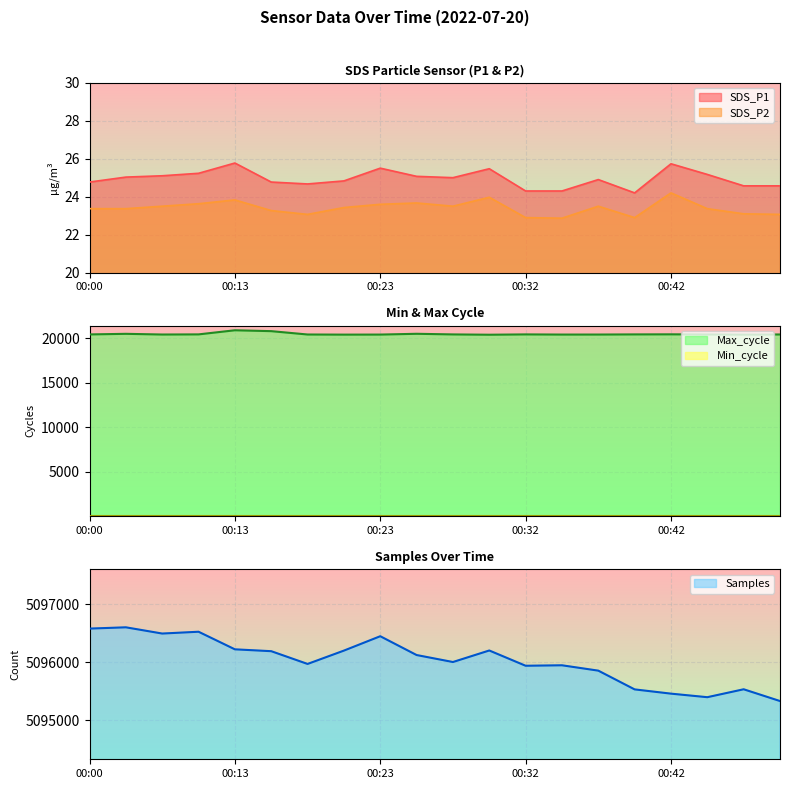

Reading right to left, what are all the values shown in this chart?

SDS_P1: 00:50=24.6	00:47=24.6	00:45=25.2	00:42=25.7	00:40=24.2	00:37=24.9	00:35=24.3	00:32=24.3	00:30=25.5	00:27=25.0	00:25=25.1	00:23=25.5	00:20=24.8	00:18=24.7	00:15=24.8	00:13=25.8	00:07=25.2	00:05=25.1	00:03=25.0	00:00=24.8
SDS_P2: 00:50=23.1	00:47=23.1	00:45=23.4	00:42=24.2	00:40=22.9	00:37=23.5	00:35=22.9	00:32=22.9	00:30=24.0	00:27=23.5	00:25=23.7	00:23=23.6	00:20=23.4	00:18=23.1	00:15=23.3	00:13=23.8	00:07=23.6	00:05=23.5	00:03=23.4	00:00=23.4
Max_cycle: 00:50=20441.0	00:47=20428.0	00:45=20444.0	00:42=20457.0	00:40=20449.0	00:37=20433.0	00:35=20431.0	00:32=20449.0	00:30=20413.0	00:27=20447.0	00:25=20518.0	00:23=20430.0	00:20=20424.0	00:18=20438.0	00:15=20815.0	00:13=20914.0	00:07=20451.0	00:05=20436.0	00:03=20514.0	00:00=20447.0
Samples: 00:50=5095334.0	00:47=5095536.0	00:45=5095400.0	00:42=5095461.0	00:40=5095534.0	00:37=5095856.0	00:35=5095948.0	00:32=5095940.0	00:30=5096202.0	00:27=5096004.0	00:25=5096124.0	00:23=5096447.0	00:20=5096200.0	00:18=5095971.0	00:15=5096190.0	00:13=5096222.0	00:07=5096524.0	00:05=5096493.0	00:03=5096600.0	00:00=5096578.0